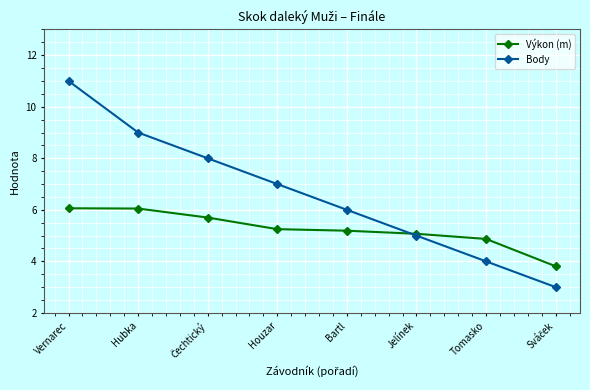

What is the maximum value for Body?

11.0